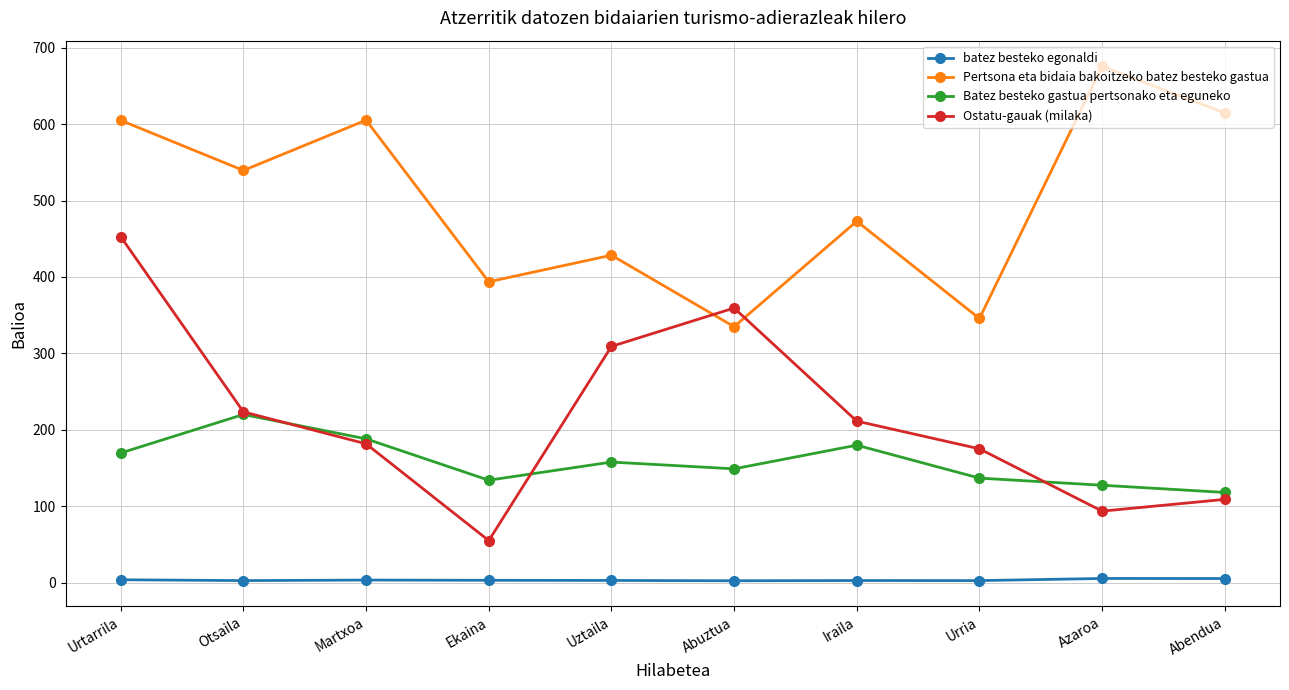

True or false: Ostatu-gauak (milaka) has a value of 309.0 at Uztaila.

True